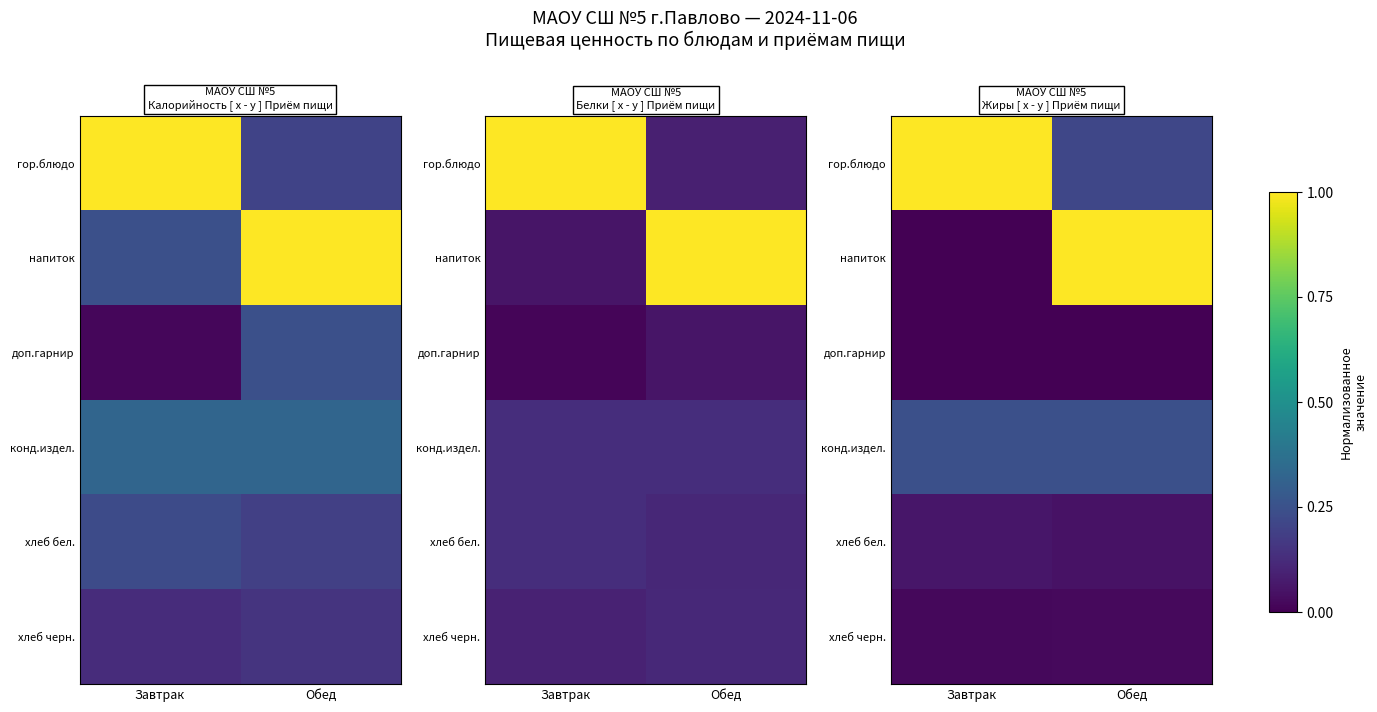

List the series in order of their peak value, lowest first.

доп.гарнир, хлеб черн., хлеб бел., конд.издел., гор.блюдо, напиток